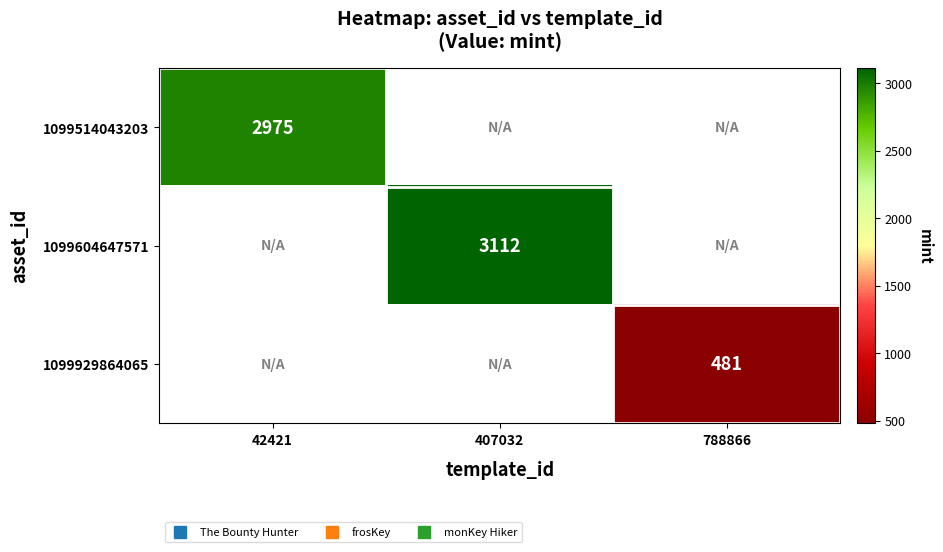

What is the smallest value displayed?

481.0